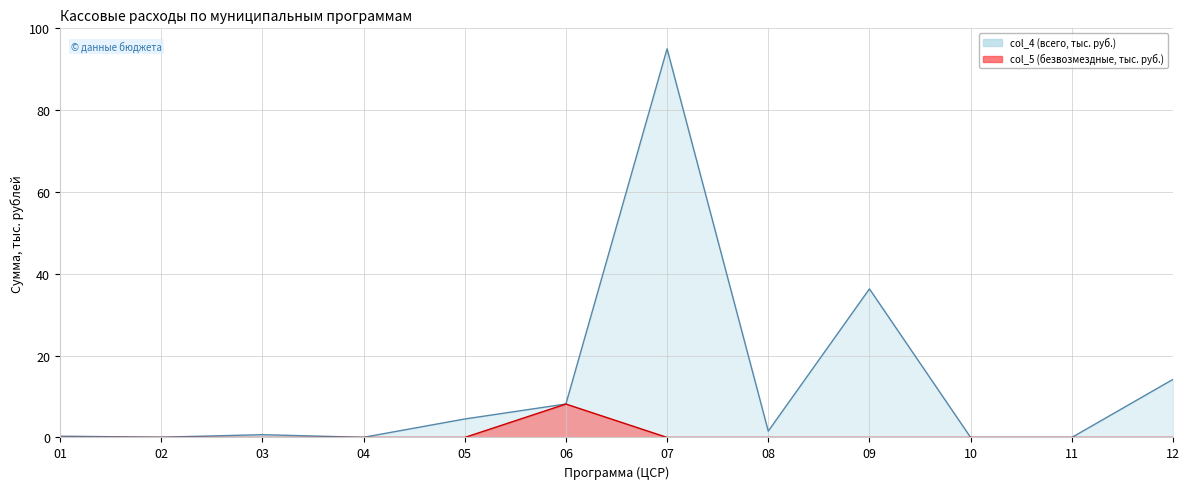

What are all the series names shown in the legend?

col_4 (всего) line, col_5 (безвозмездные) line